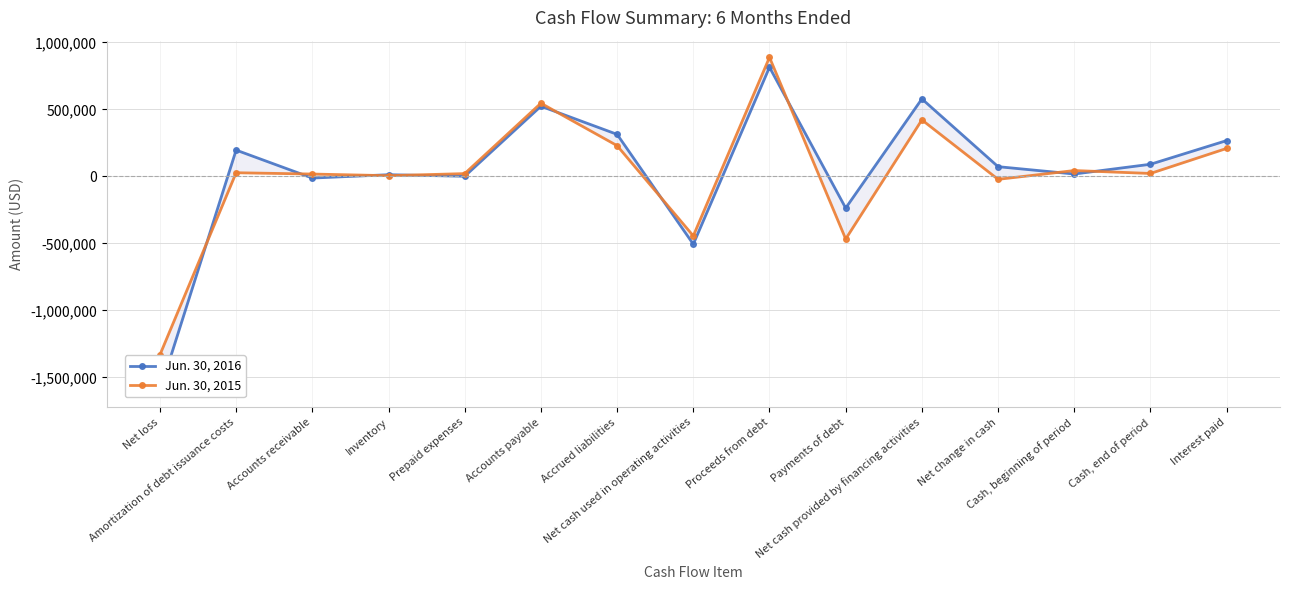

Reading right to left, extract all data points from this chart.

Jun. 30, 2016: Interest paid=267698	Cash, end of period=90794	Cash, beginning of period=17987	Net change in cash=72807	Net cash provided by financing activities=578845	Payments of debt=-236271	Proceeds from debt=815116	Net cash used in operating activities=-506038	Accrued liabilities=314121	Accounts payable=524183	Prepaid expenses=1293	Inventory=12778	Accounts receivable=-12246	Amortization of debt issuance costs=196612	Net loss=-1599530
Jun. 30, 2015: Interest paid=209198	Cash, end of period=22118	Cash, beginning of period=43879	Net change in cash=-21761	Net cash provided by financing activities=422112	Payments of debt=-467138	Proceeds from debt=889250	Net cash used in operating activities=-443873	Accrued liabilities=229831	Accounts payable=546609	Prepaid expenses=21030	Inventory=5518	Accounts receivable=17742	Amortization of debt issuance costs=27485	Net loss=-1331838